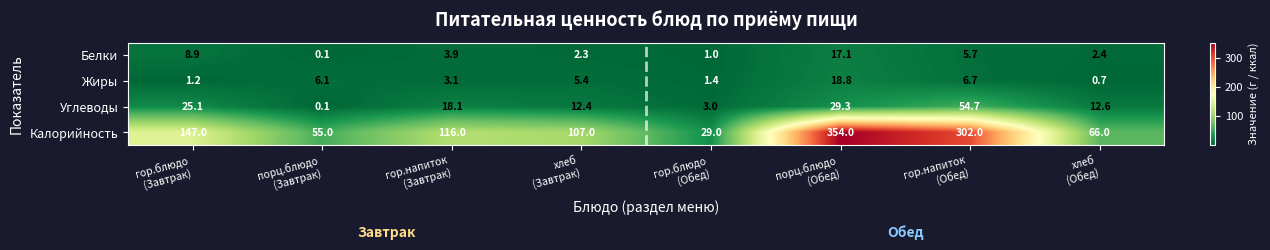

What is the sum of all Жиры values?

43.4